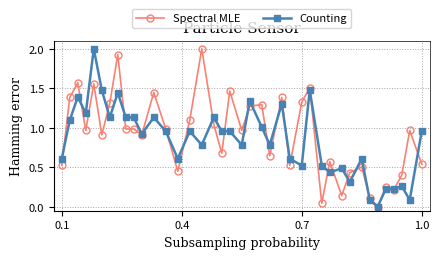

True or false: Counting and Spectral MLE cross at least once.

True